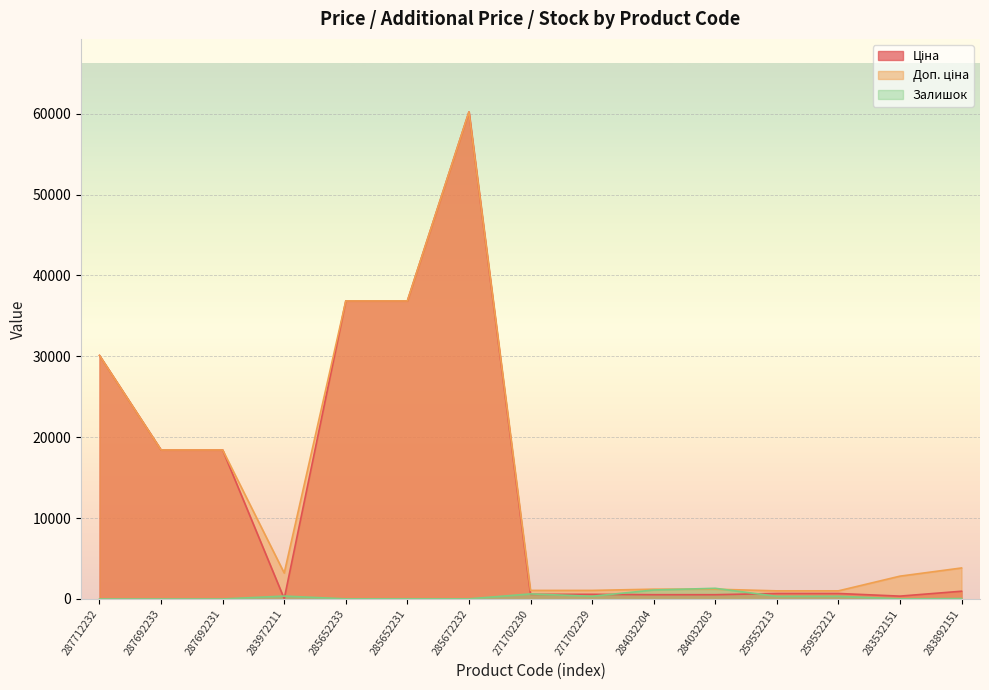

What is the difference between the Ціна values at 285652231 and 283972211?

36809.7